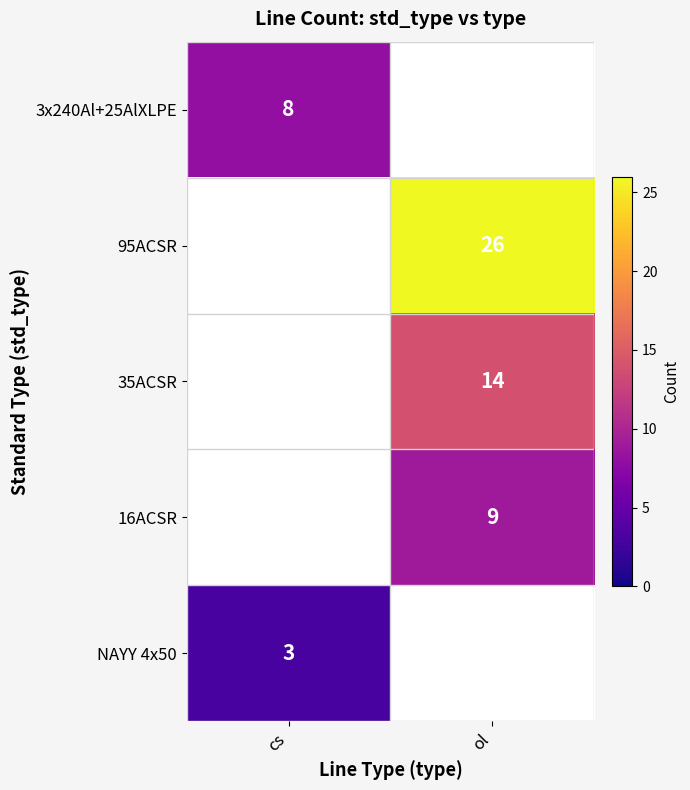

Count the number of categories in the chart.

2